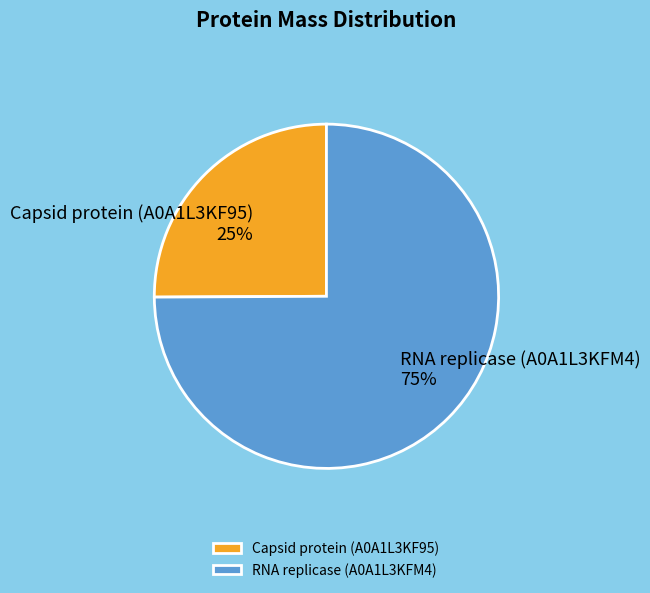

To the nearest percent, what is the difference between the Capsid protein (A0A1L3KF95) and RNA replicase (A0A1L3KFM4) slice percentages?

50%